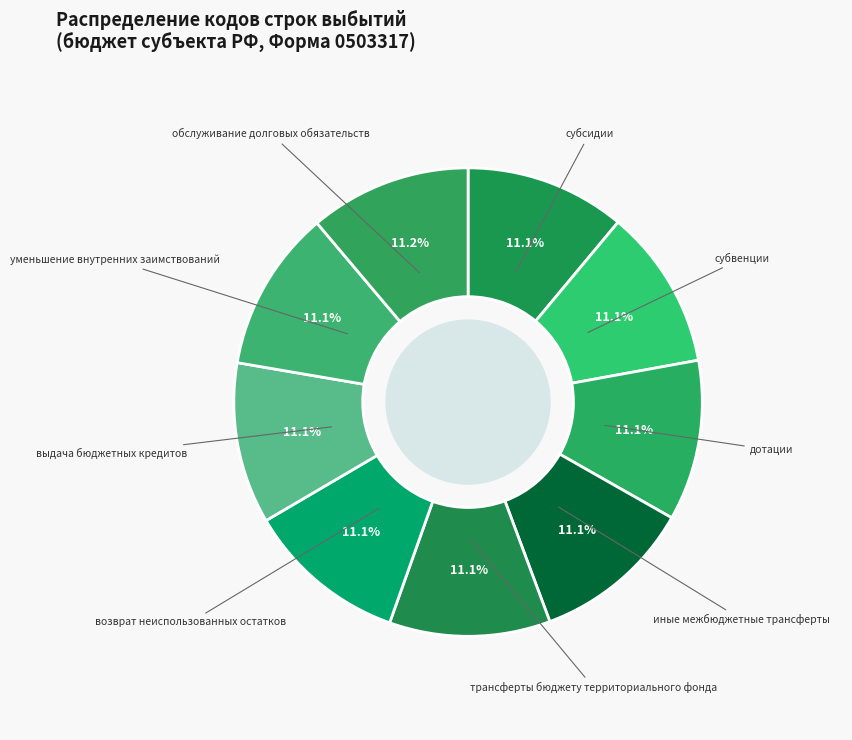

How many segments does this pie chart have?

9